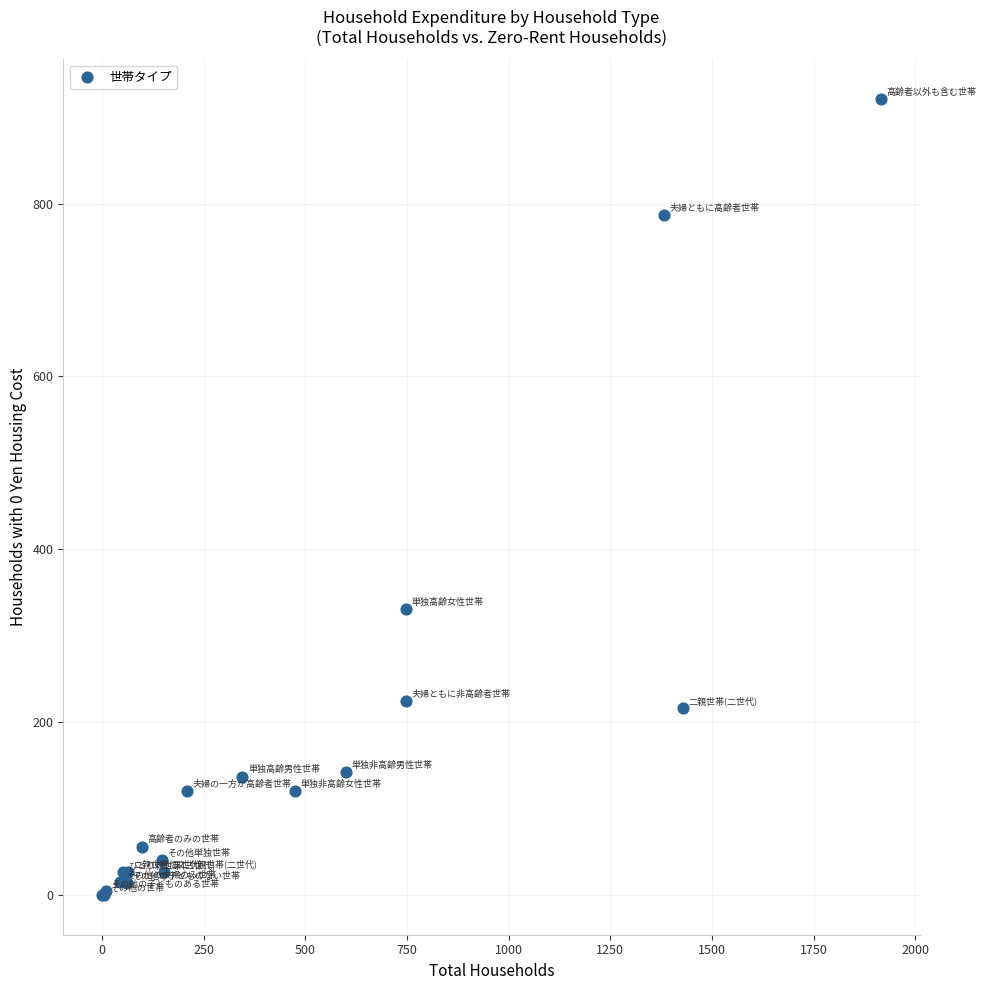

What Y value in the scatter plot is closest to 460?

331